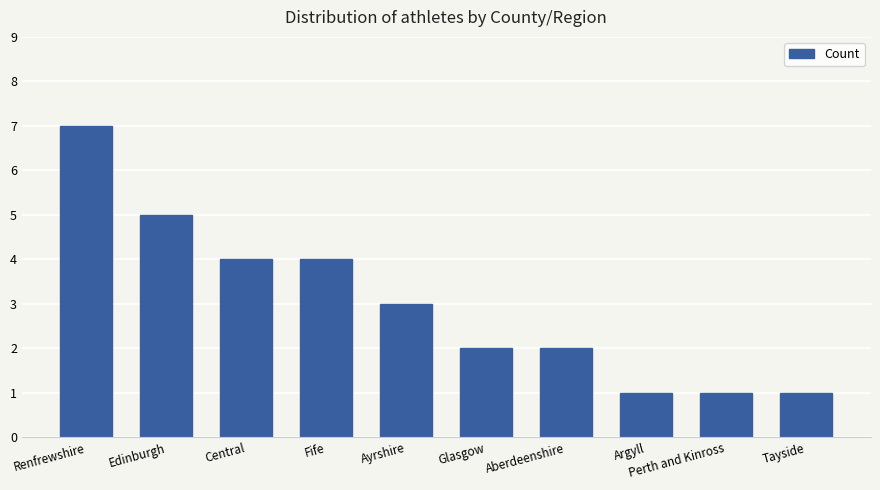

Reading right to left, list all the values displayed in this chart.

Tayside=1	Perth and Kinross=1	Argyll=1	Aberdeenshire=2	Glasgow=2	Ayrshire=3	Fife=4	Central=4	Edinburgh=5	Renfrewshire=7